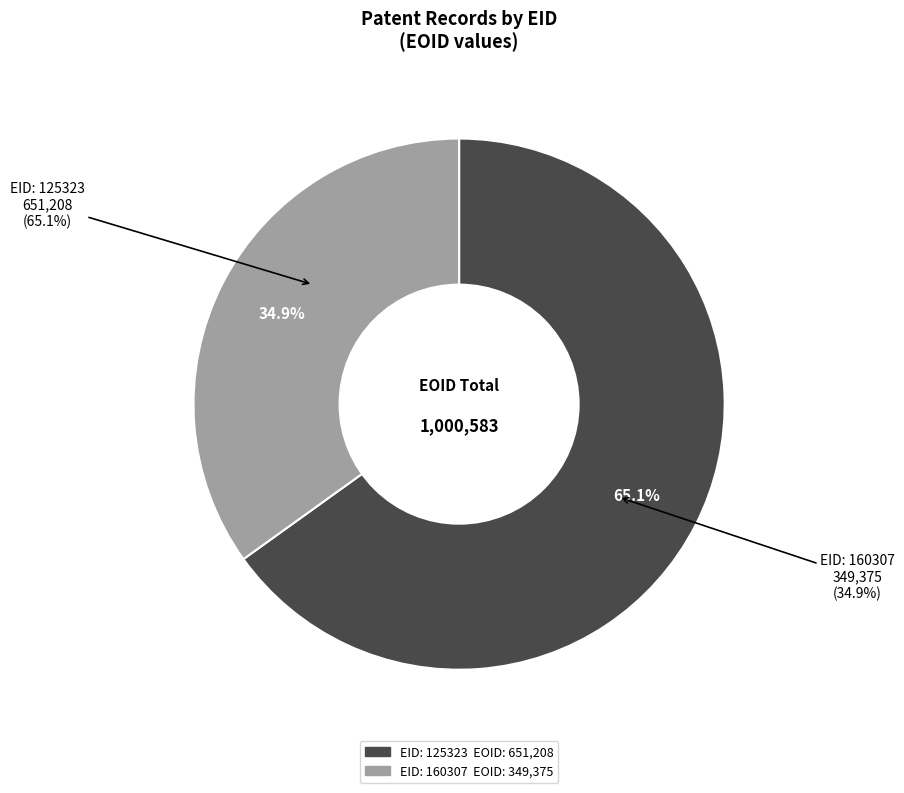

What is the largest slice in the pie chart?

EID: 125323